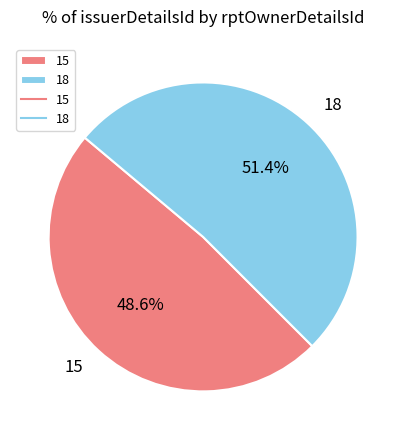

Which slice is the smallest?

15